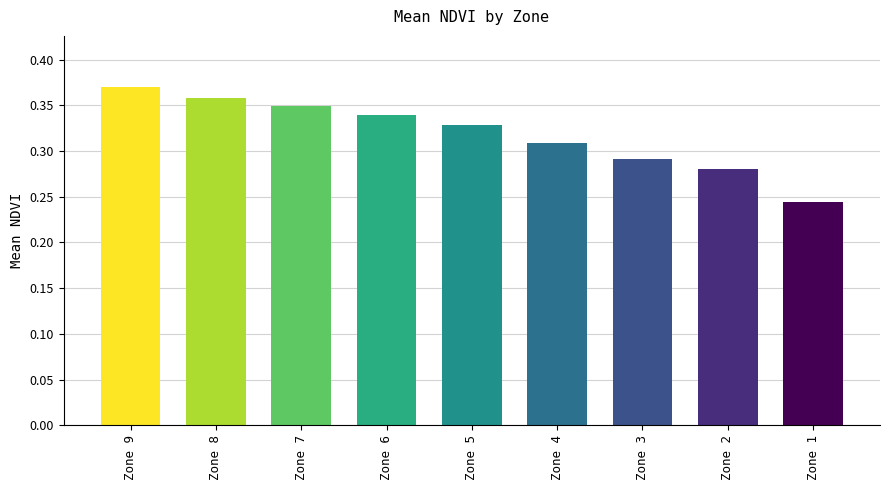

Is it true that the value at Zone 9 is 0.6?

False